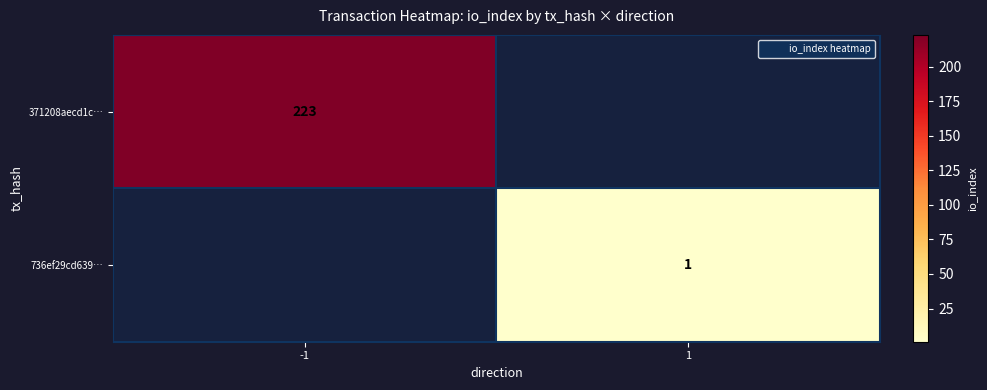

At how many categories does at least one series exceed 110?

1